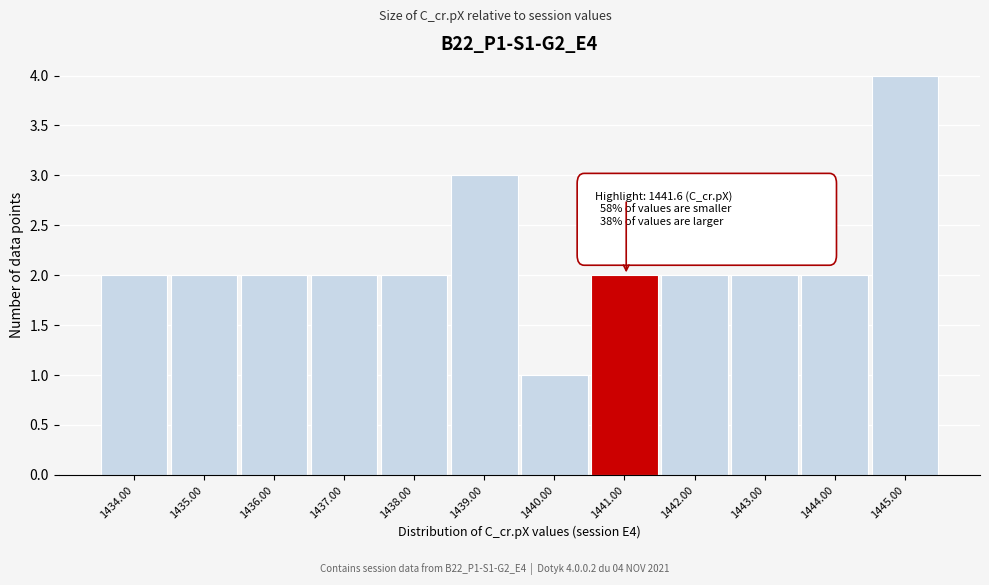

Reading right to left, list all the values displayed in this chart.

4	2	2	2	2	1	3	2	2	2	2	2